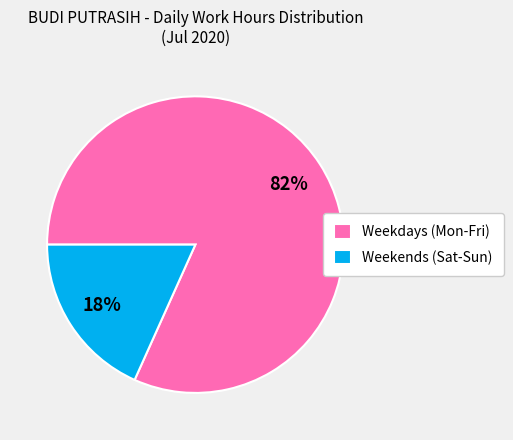

Between Weekdays (Mon-Fri) and Weekends (Sat-Sun), which is larger?

Weekdays (Mon-Fri)